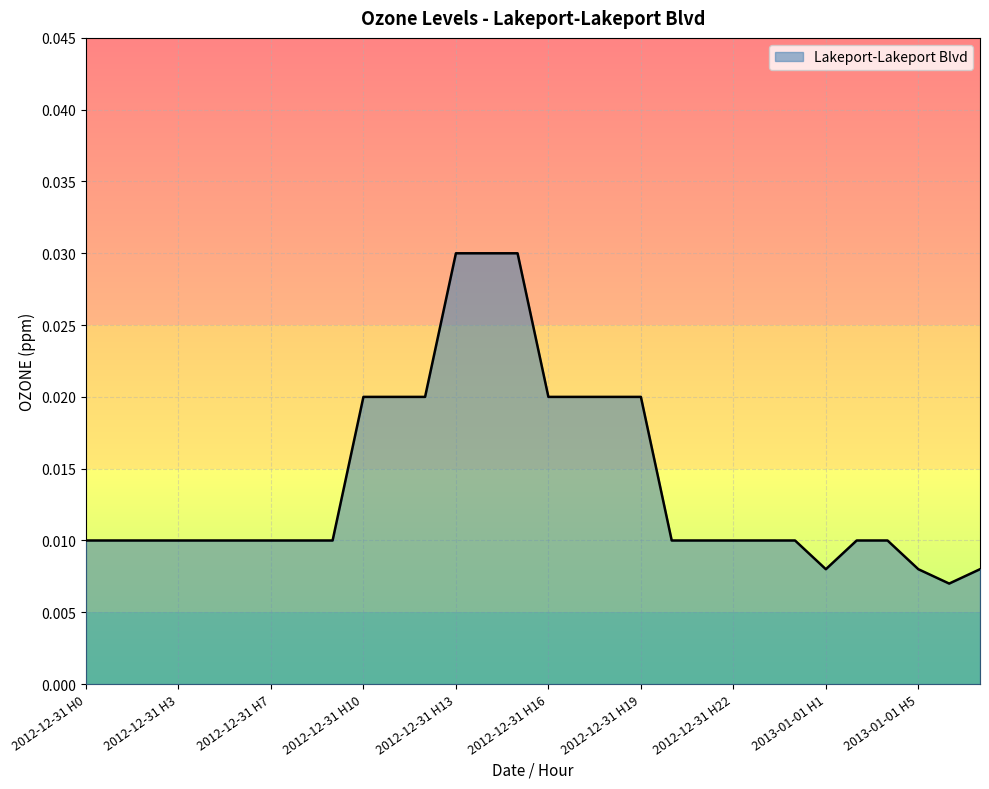

Does the chart have visible grid lines?

Yes